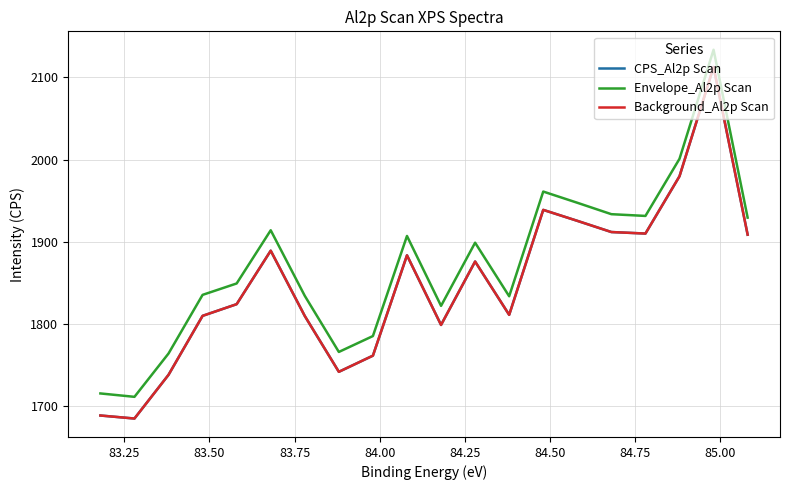

How many data points does each series have?

20